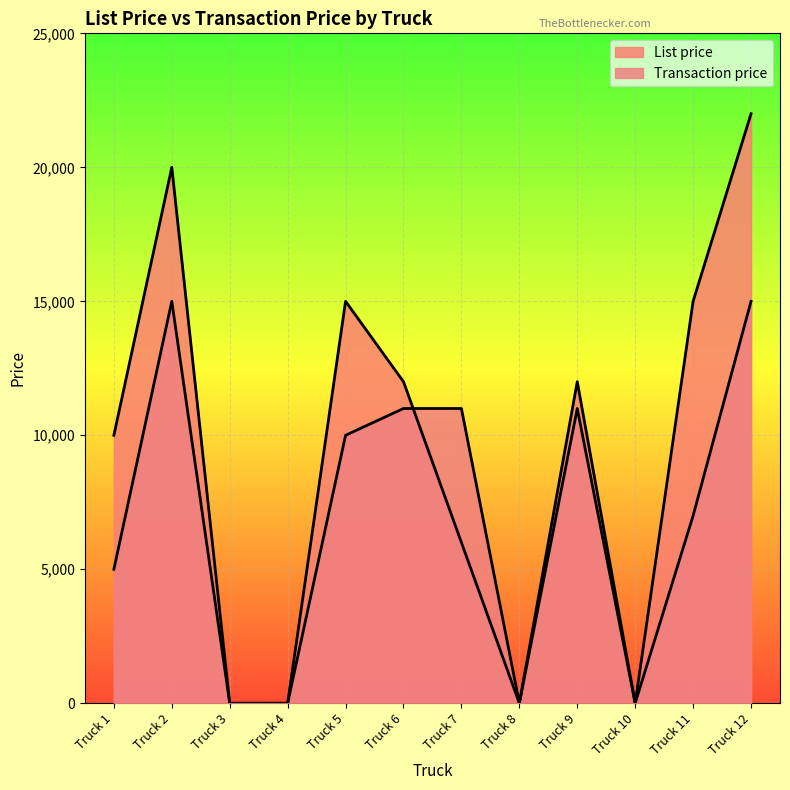

At Truck 11, list the series in order from largest to smallest.

List price, Transaction price